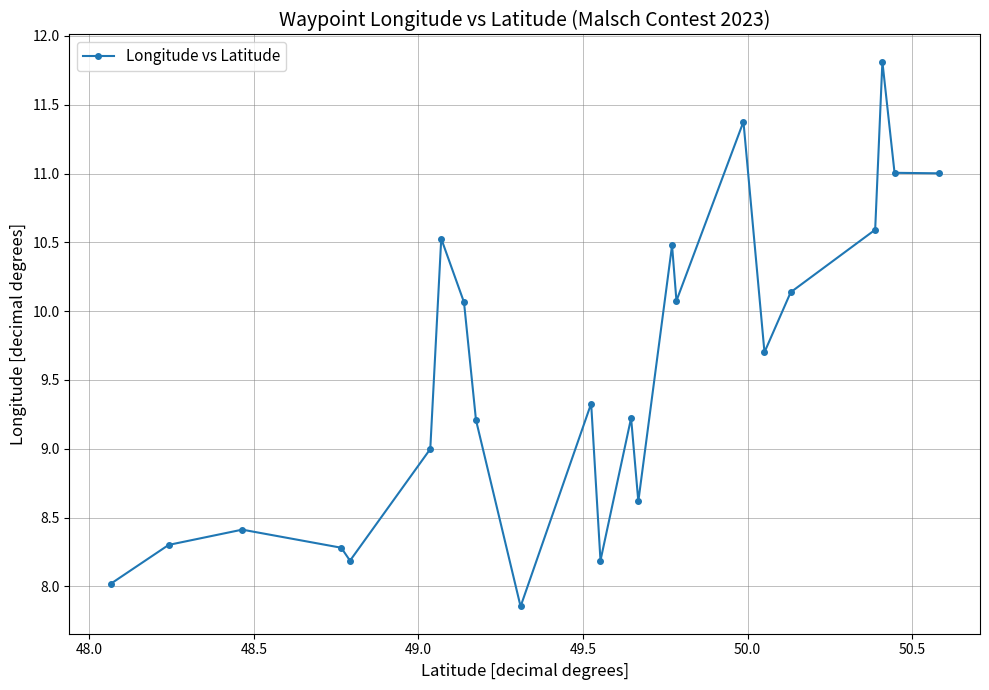

How many points are higher than both their immediate neighbors (excluding endpoints)?

7